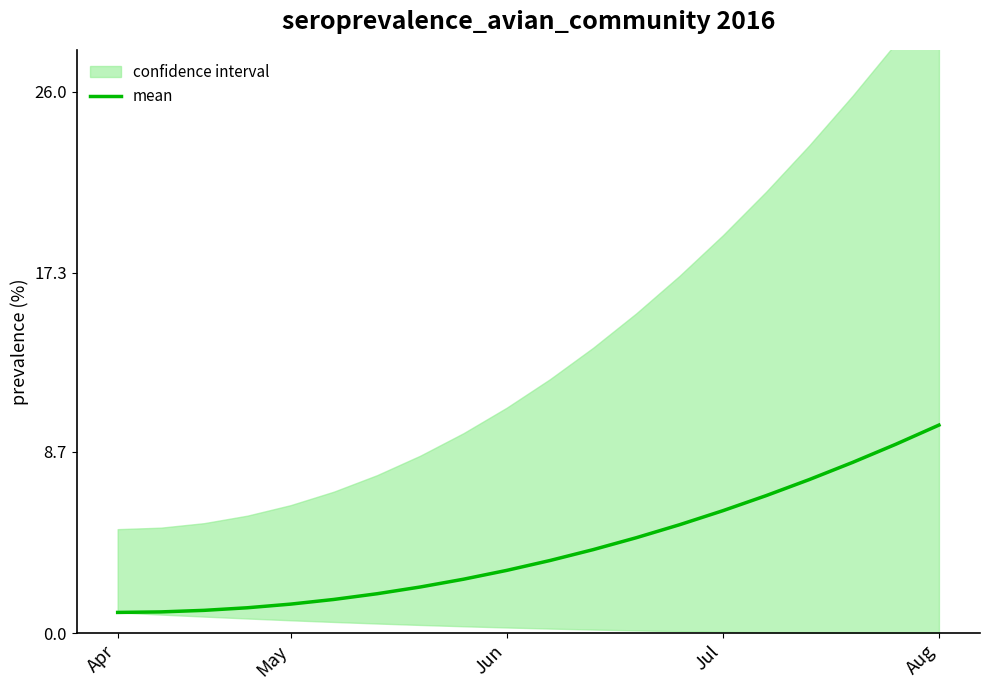

What is the average value?

4.1